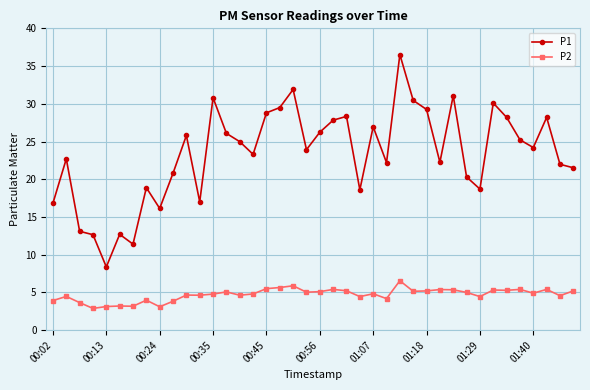

What are all the series names shown in the legend?

P1, P2